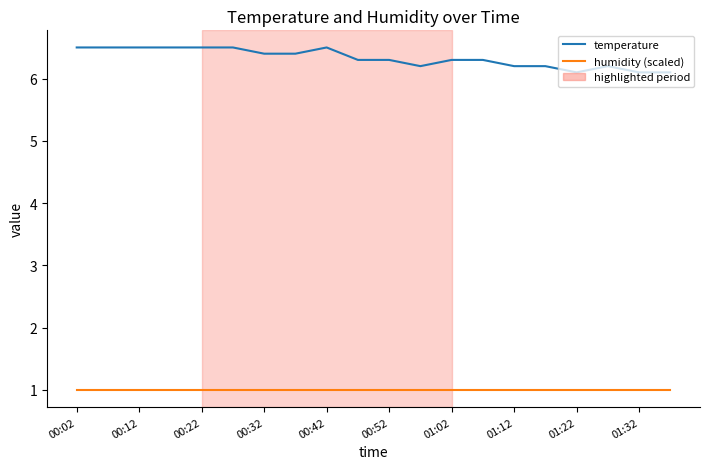

Which series has the largest total across all categories?

temperature